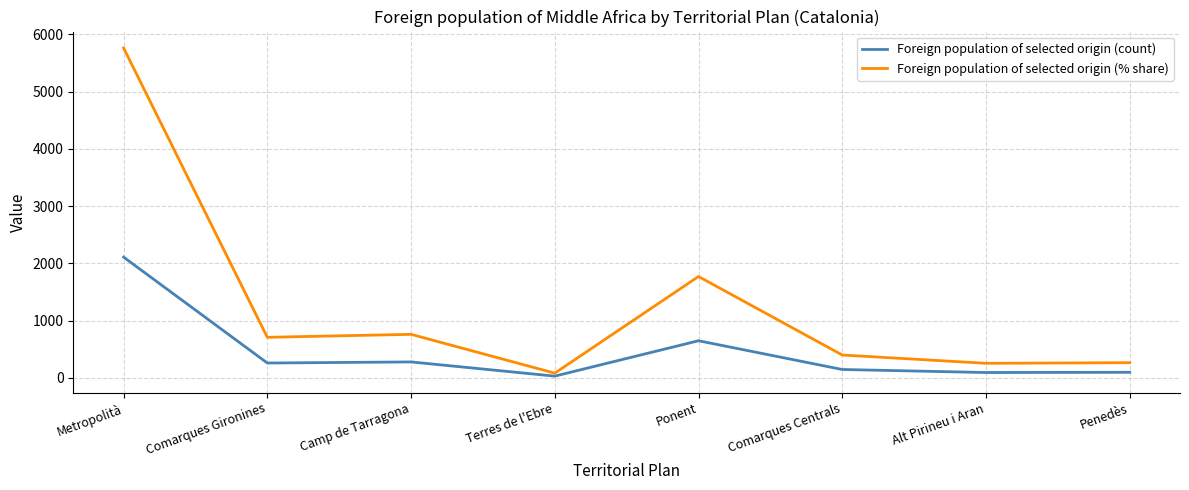

At which label does Foreign population of selected origin (% share) reach its peak?

Metropolità